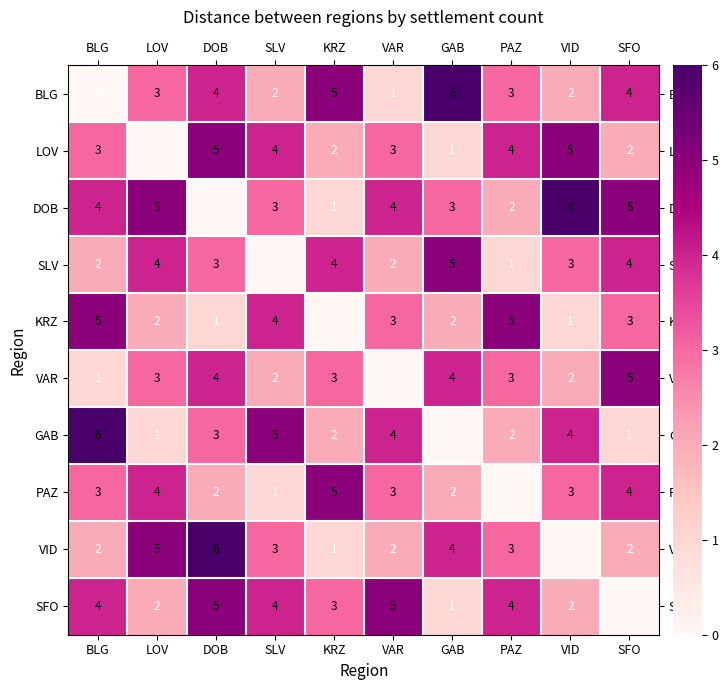

What is the approximate value of KRZ at SLV?

4